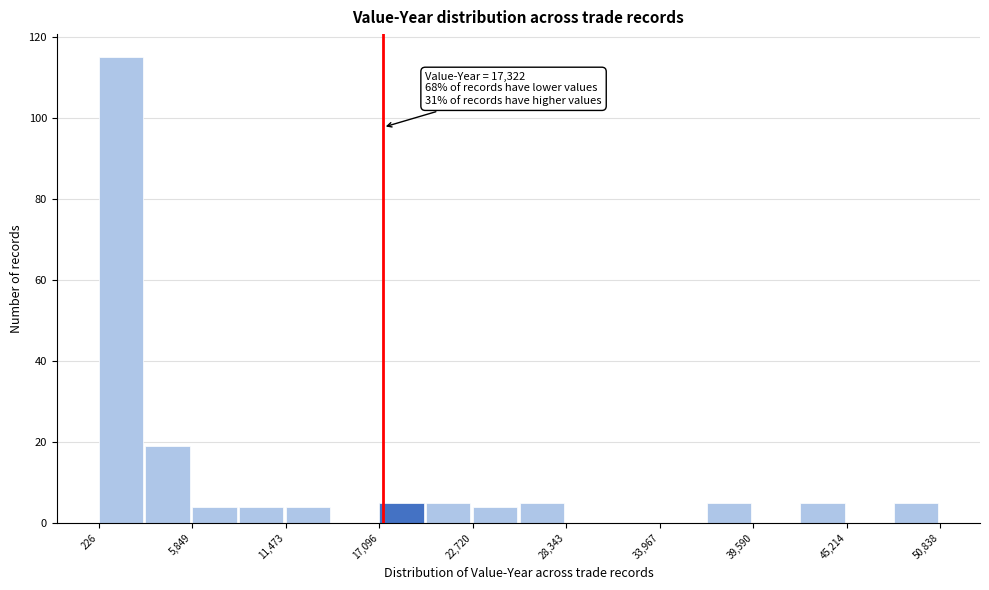

Around what value on the x-axis is the tallest bar? Give the approximate position of its centre, as read against the axis.

2000